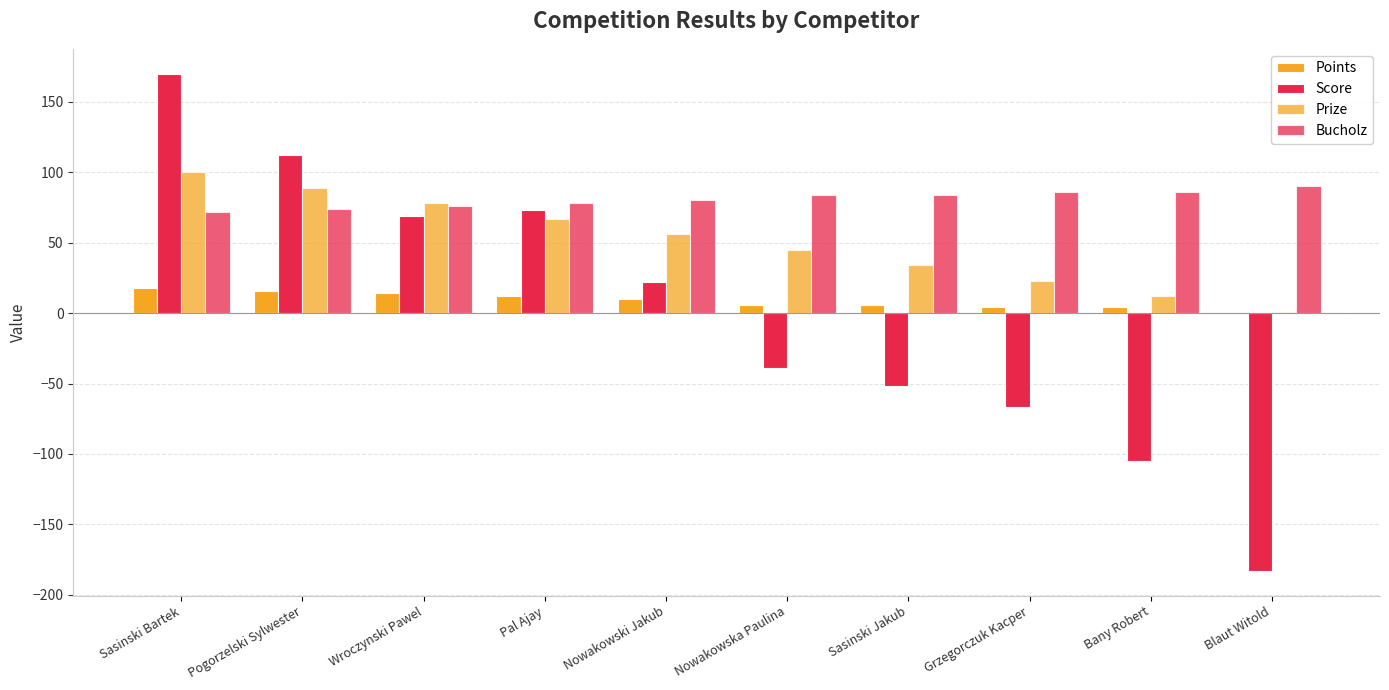

What is the greatest value displayed?

170